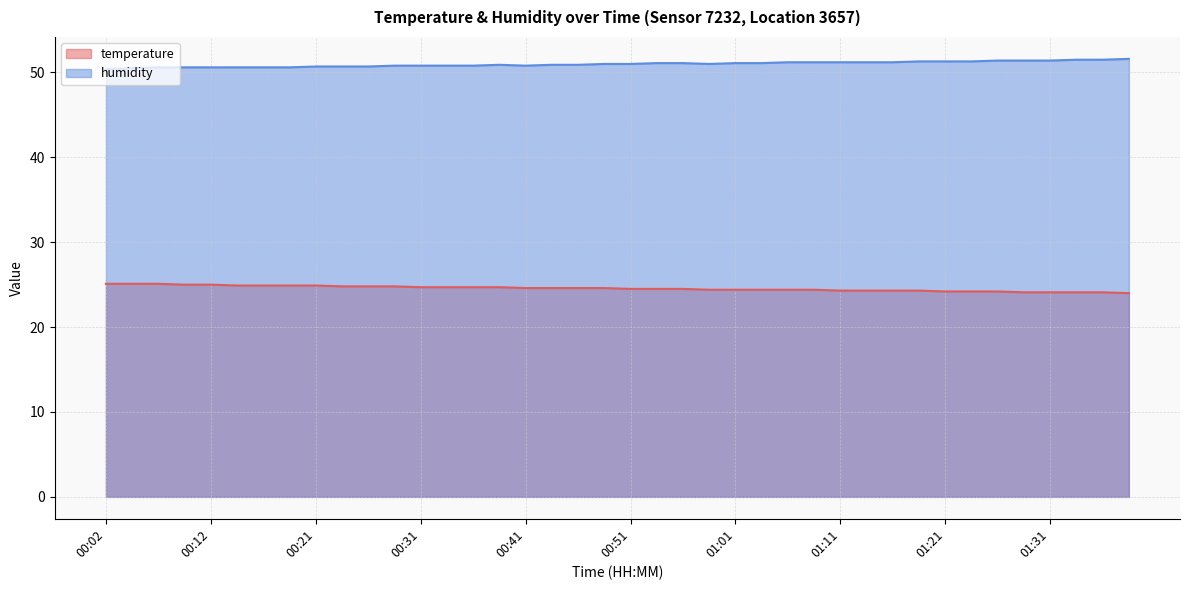

Reading left to right, what are all the values shown in this chart?

temperature: 25.1	25.1	25.1	25.0	25.0	24.9	24.9	24.9	24.9	24.8	24.8	24.8	24.7	24.7	24.7	24.7	24.6	24.6	24.6	24.6	24.5	24.5	24.5	24.4	24.4	24.4	24.4	24.4	24.3	24.3	24.3	24.3	24.2	24.2	24.2	24.1	24.1	24.1	24.1	24.0
humidity: 50.4	50.5	50.6	50.6	50.6	50.6	50.6	50.6	50.7	50.7	50.7	50.8	50.8	50.8	50.8	50.9	50.8	50.9	50.9	51.0	51.0	51.1	51.1	51.0	51.1	51.1	51.2	51.2	51.2	51.2	51.2	51.3	51.3	51.3	51.4	51.4	51.4	51.5	51.5	51.6